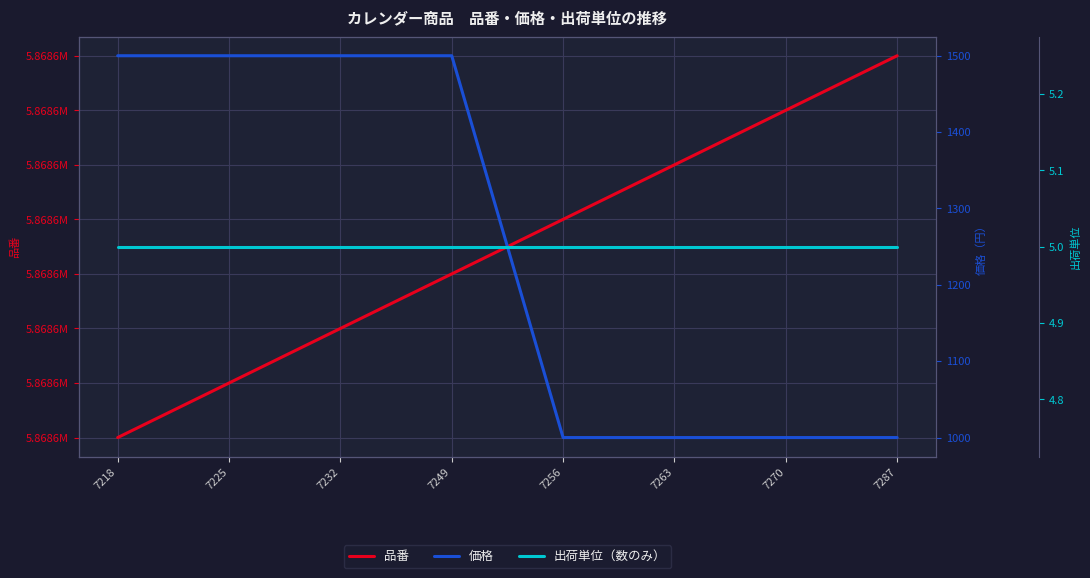

Between 7263 and 7232, which is larger?

7263